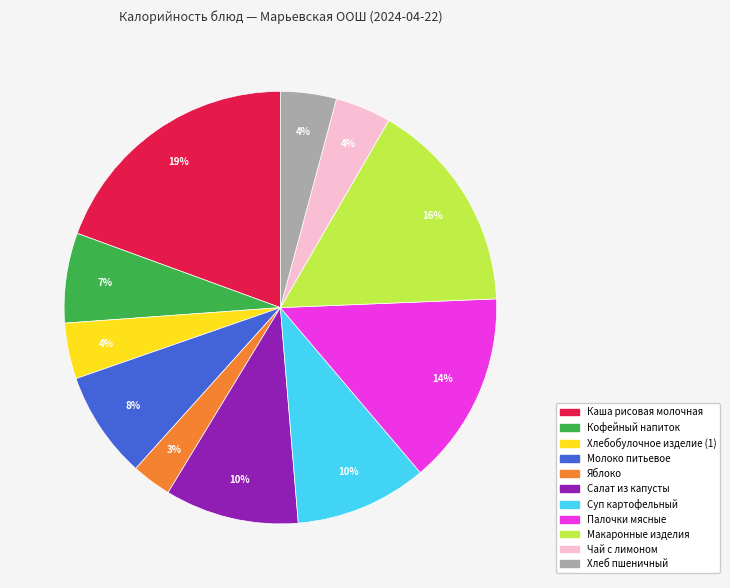

Is it true that Каша рисовая молочная is 5% of the pie?

False